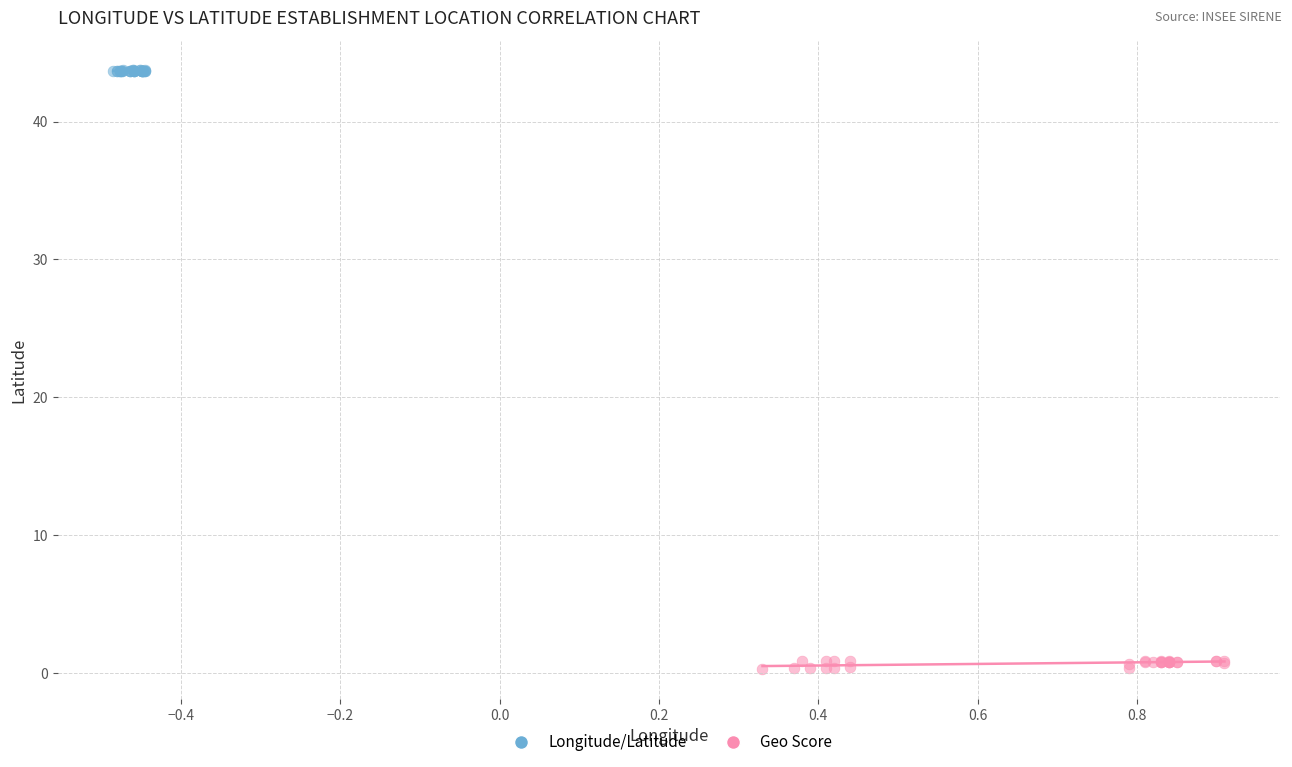

Which series contains the lowest Y value?

Geo Score